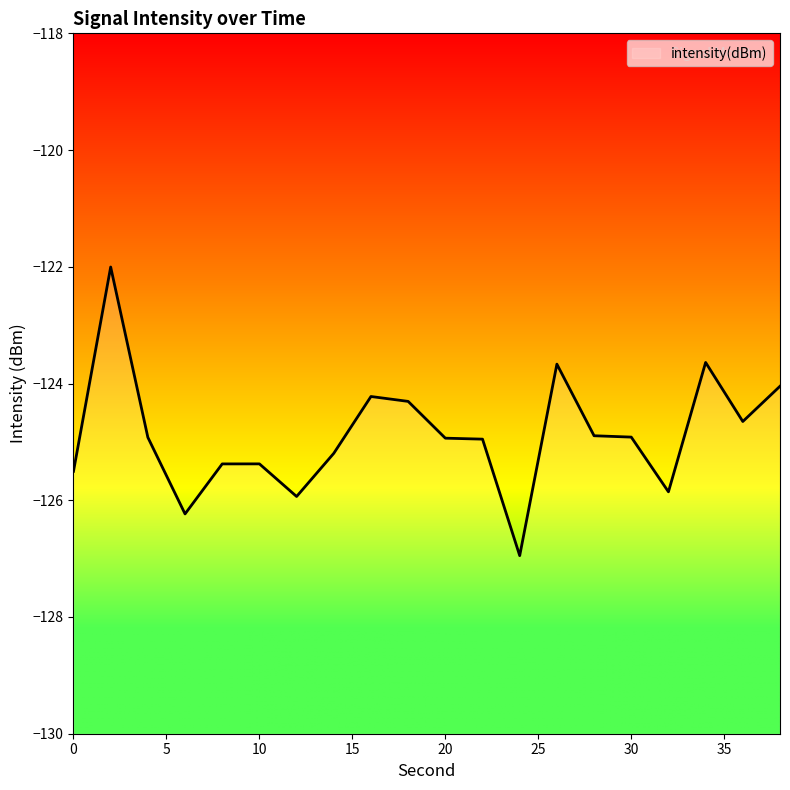

Is this an area chart (filled region under the line)?

No